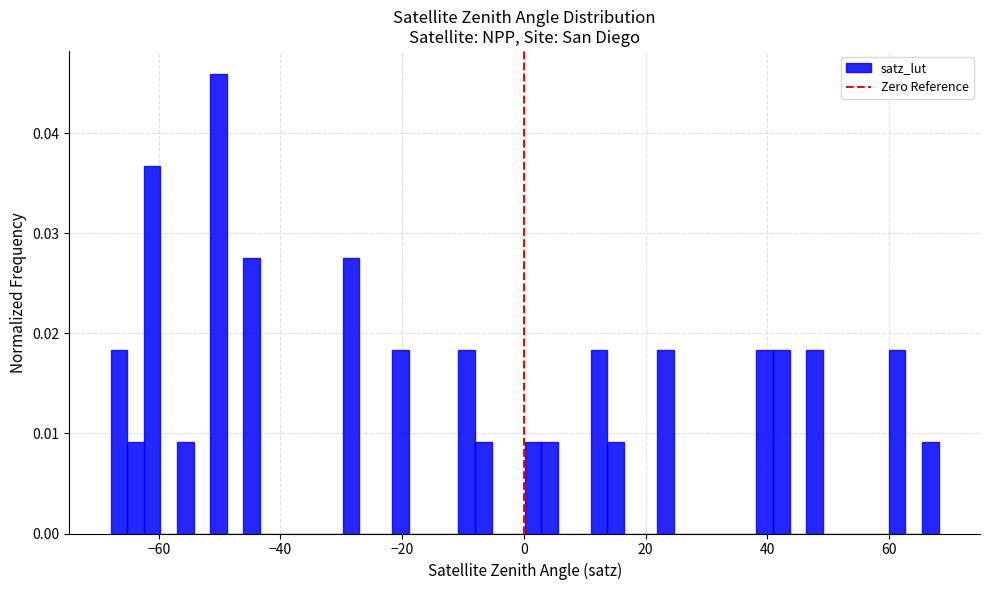

Around what value on the x-axis is the tallest bar? Give the approximate position of its centre, as read against the axis.

-50